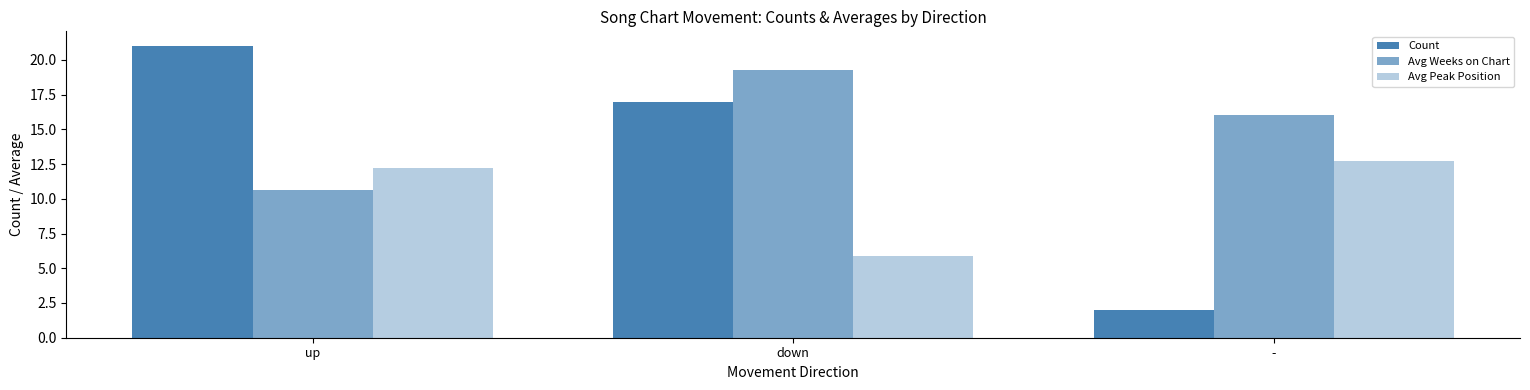

True or false: Count has a value of 8.1 at up.

False